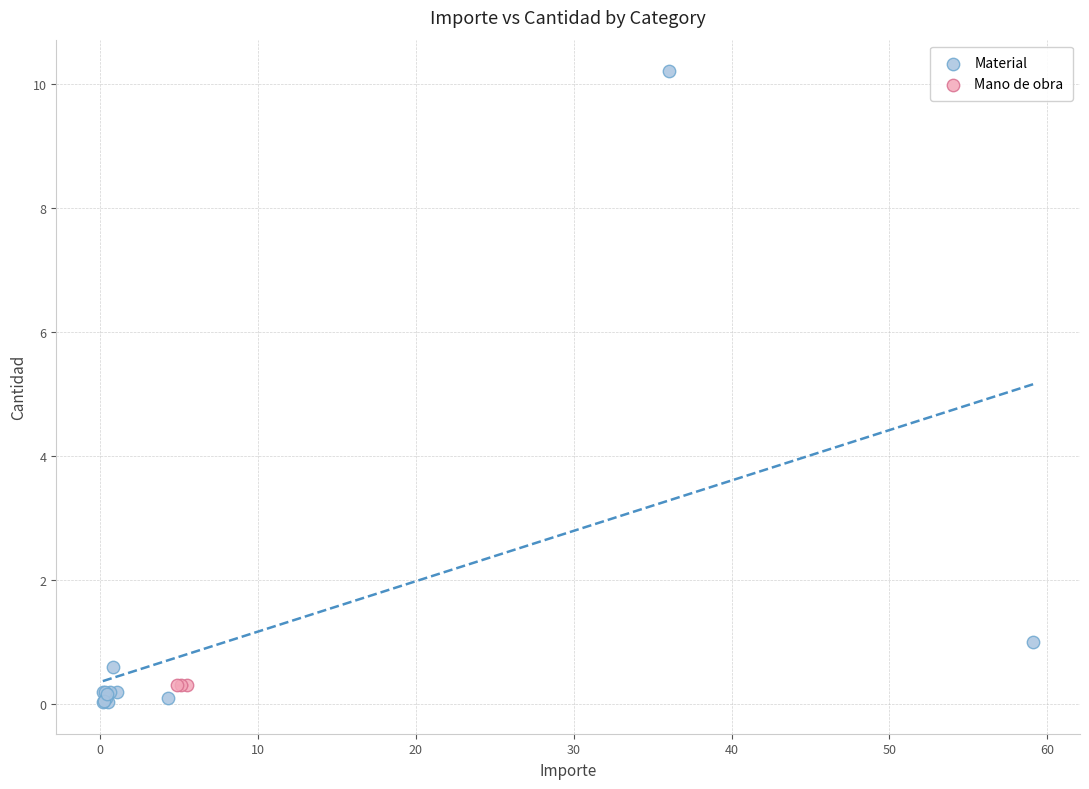

Which series contains the highest Y value?

Material